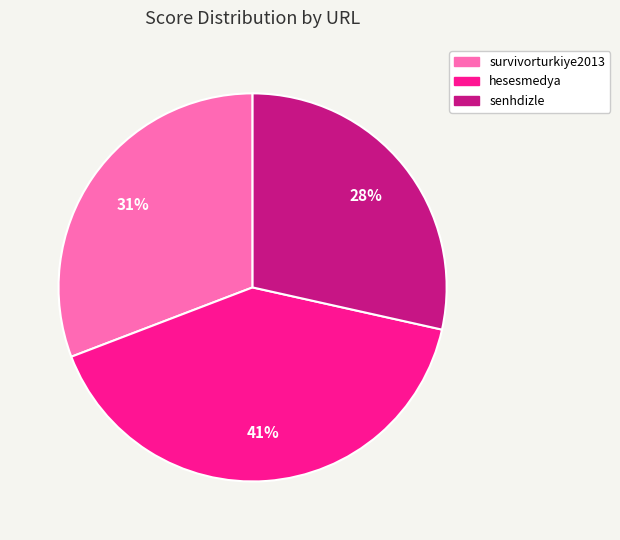

How many segments does this pie chart have?

3